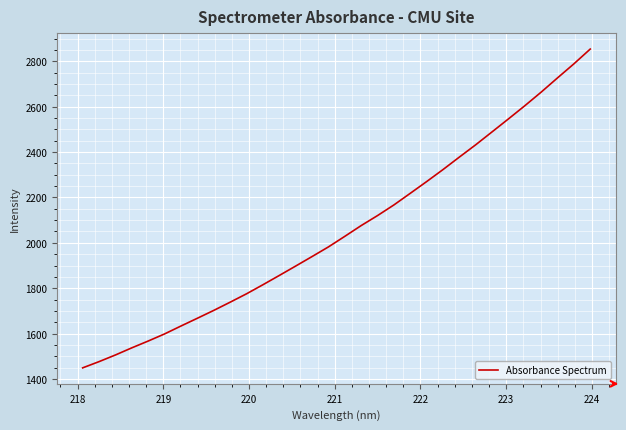

What is the difference between the maximum and minimum values?

1405.4